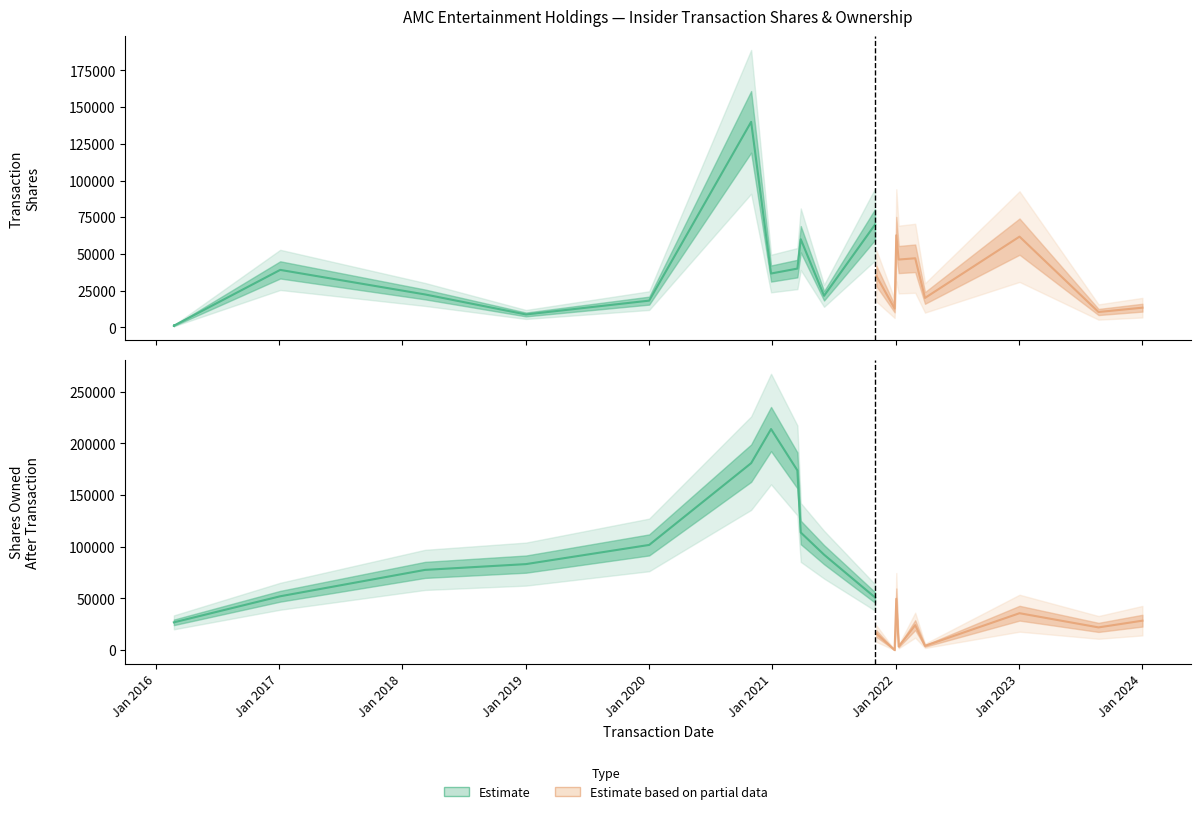

How many series are shown in this chart?

2